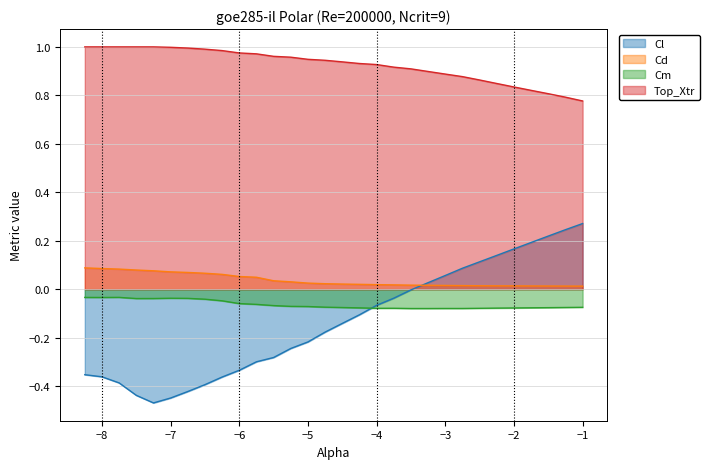

At how many categories does at least one series exceed 0?

30